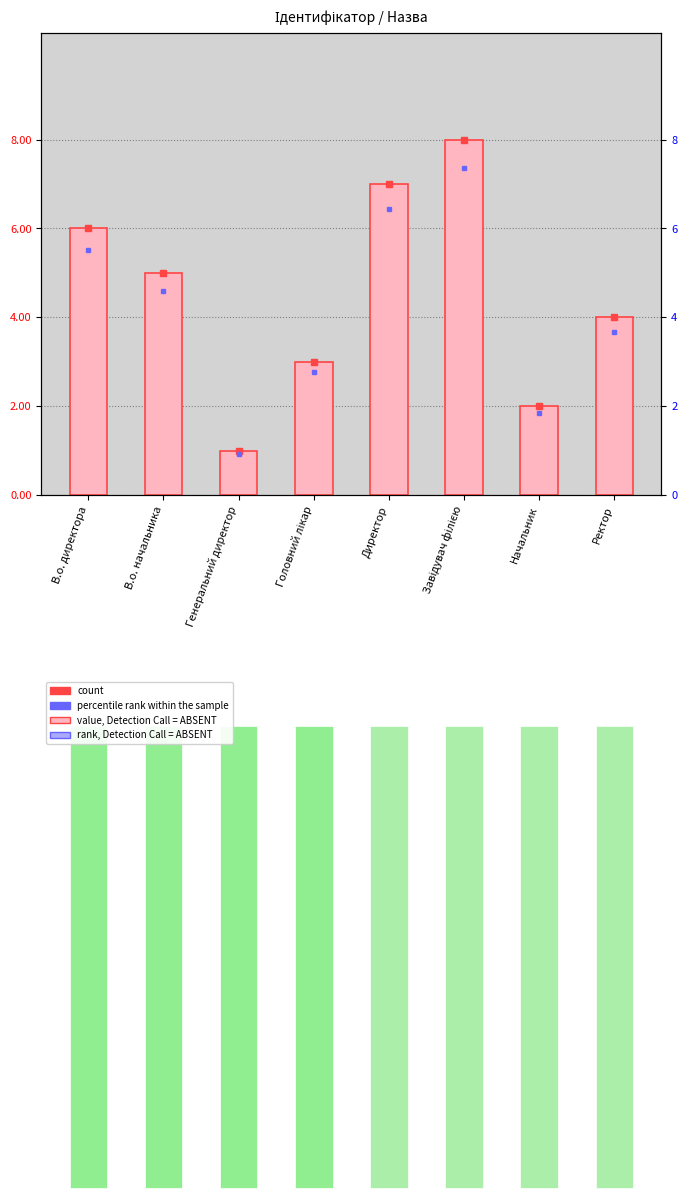

Which label corresponds to the largest value in the chart?

Завідувач філією